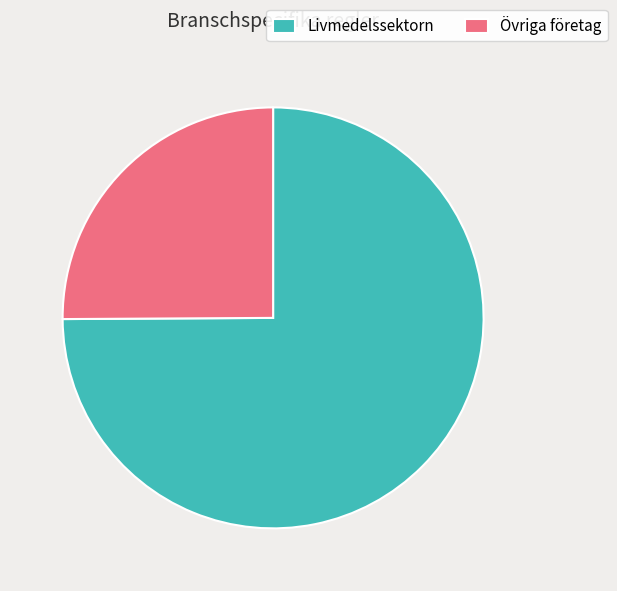

How many segments does this pie chart have?

2